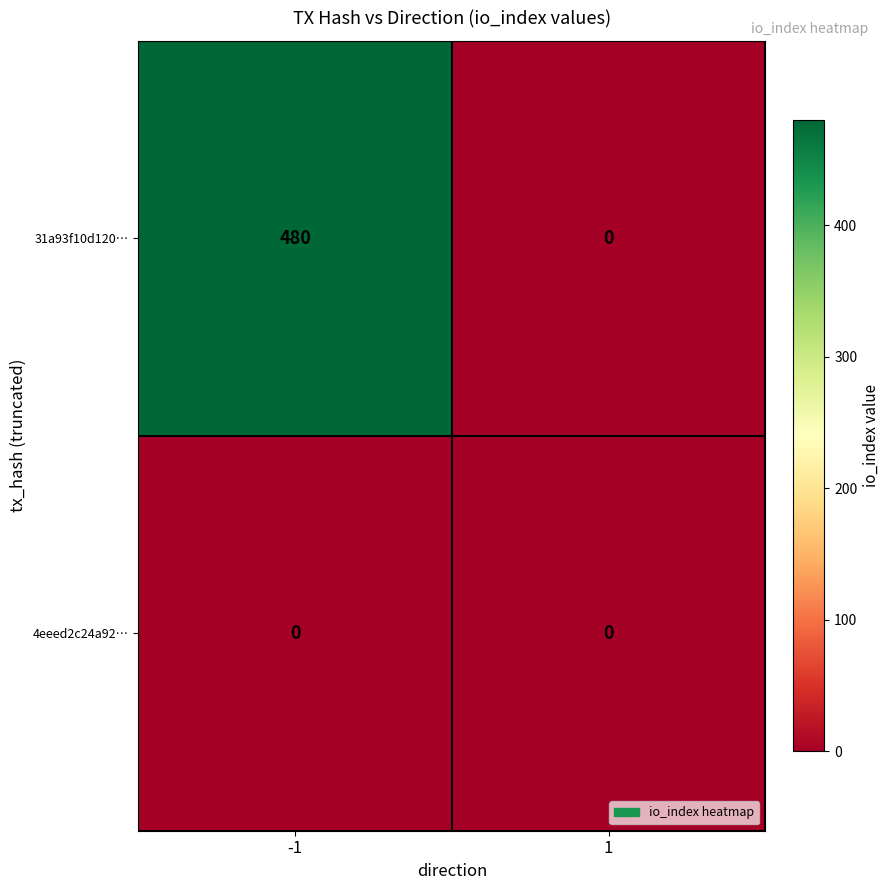

Reading left to right, what are all the values shown in this chart?

31a93f10d120…: 480	0
4eeed2c24a92…: 0	0